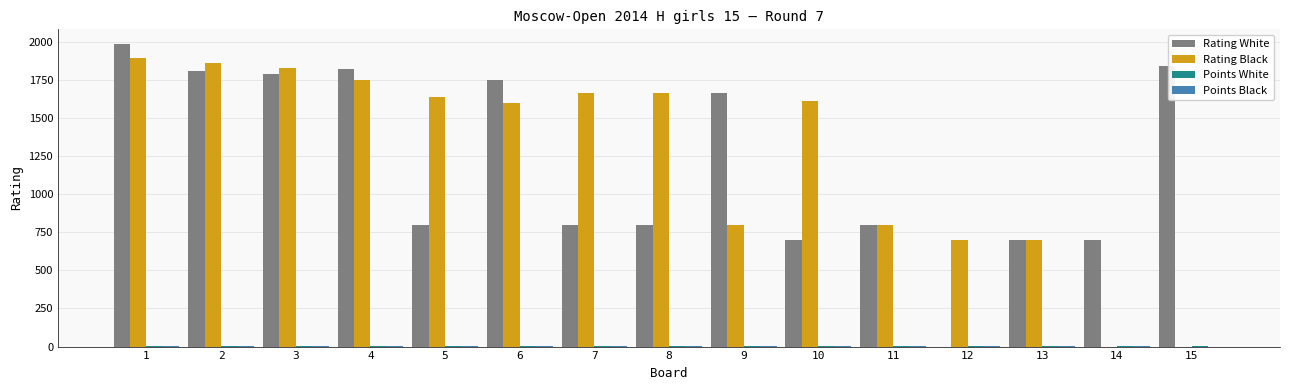

How many values in Rating White are above zero?

14